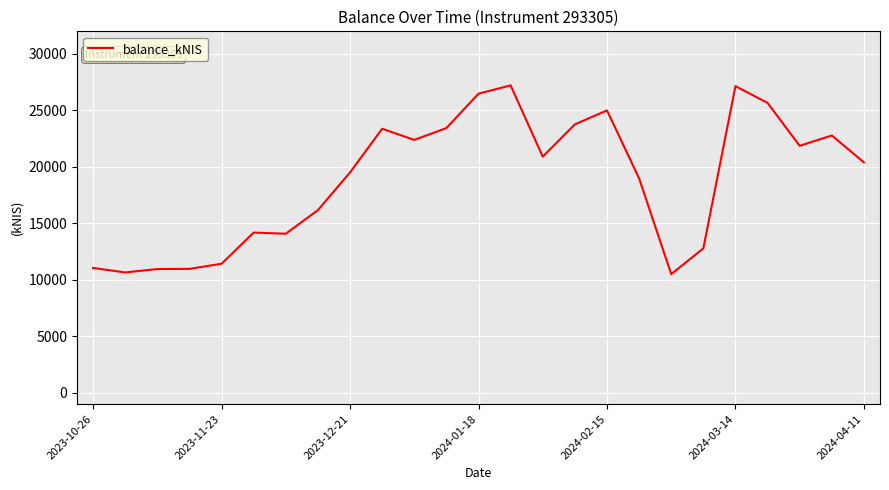

What is the greatest value displayed?

27216.4